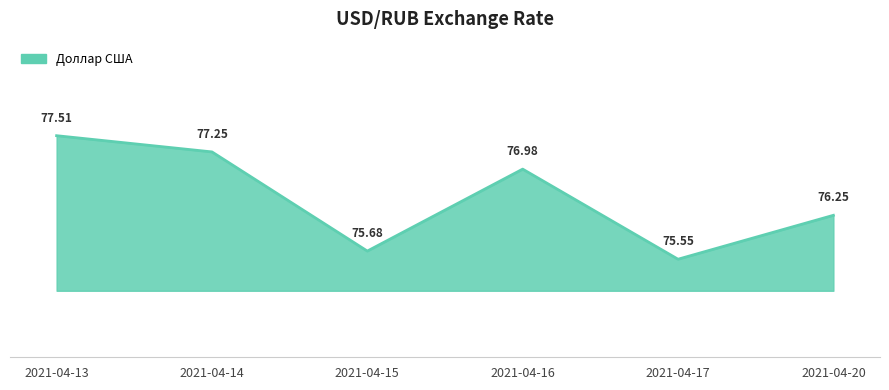

What is the minimum value shown in the chart?

75.6